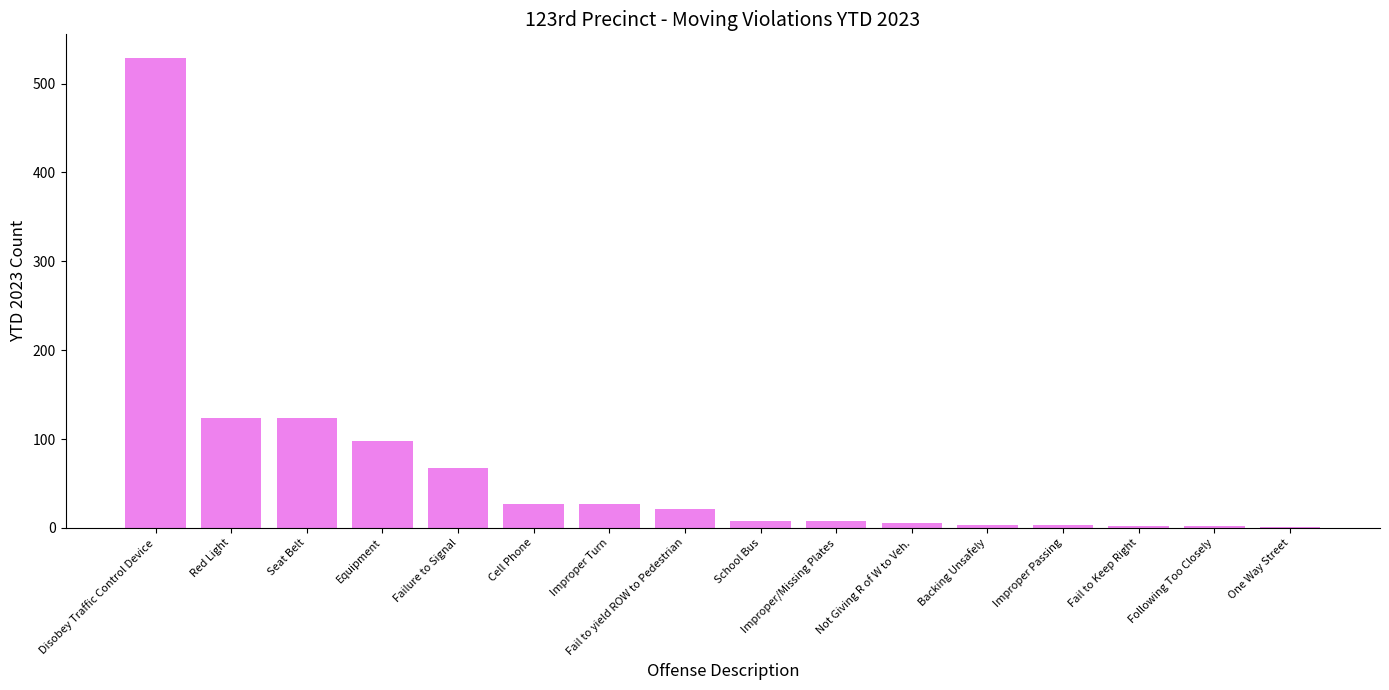

Is it true that the value at Seat Belt is 124?

True